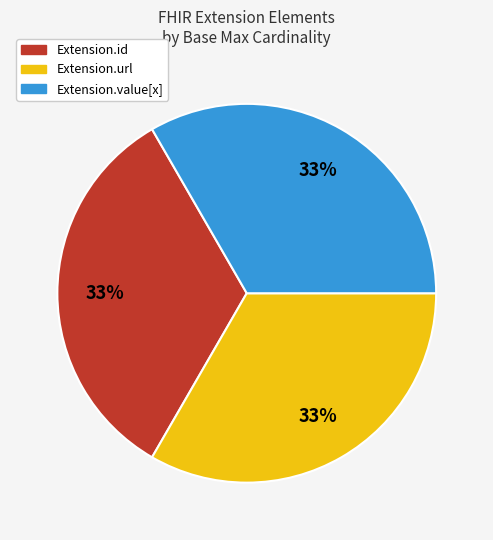

How many slices are in this pie chart?

3